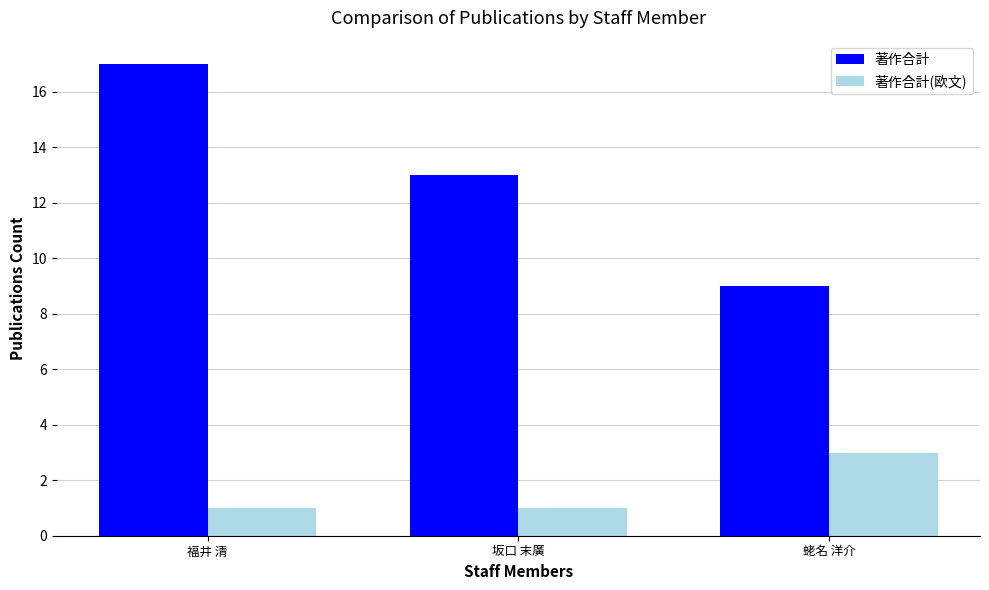

List the series in order of their overall mean, lowest first.

著作合計(欧文), 著作合計